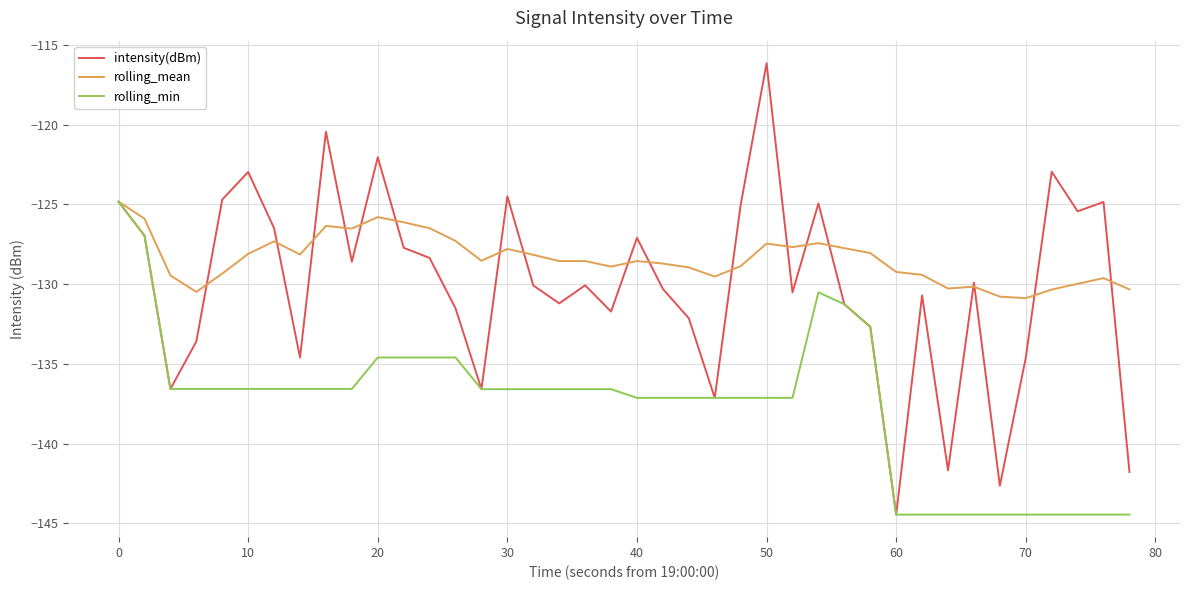

What is the maximum value for rolling_mean?

-124.8